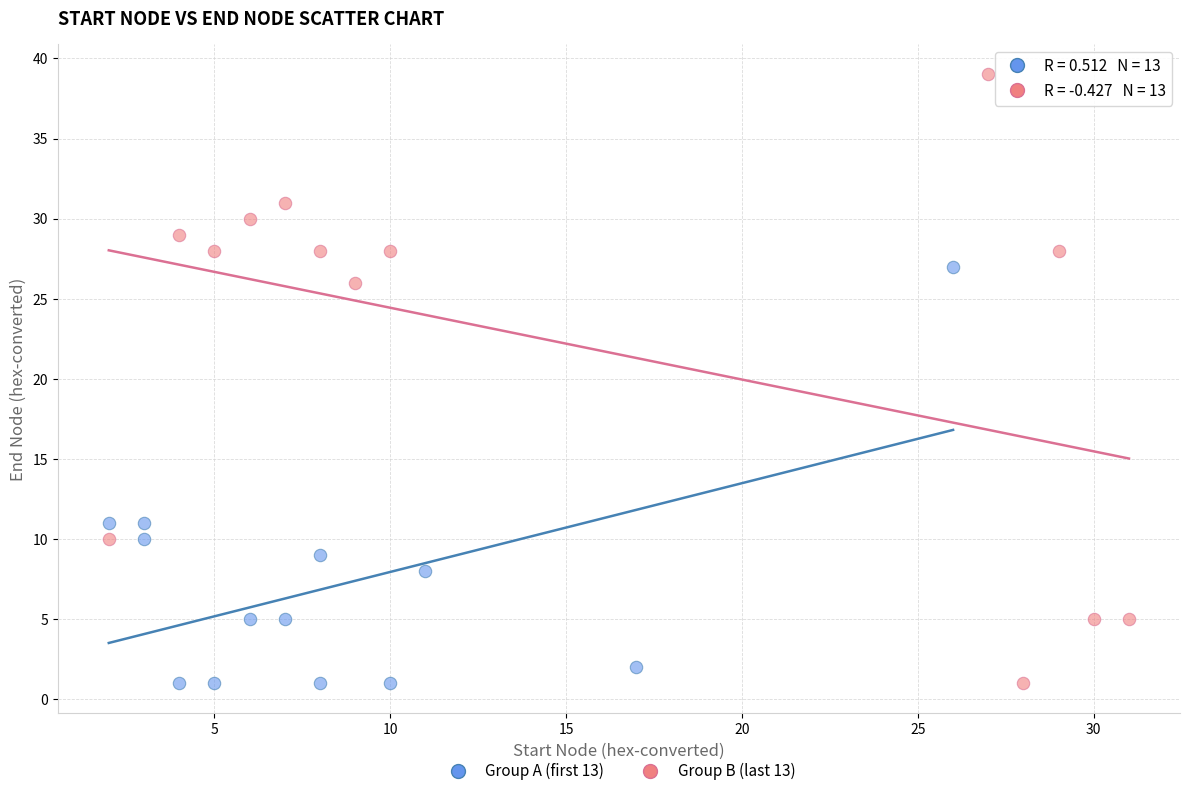

Which series has the widest spread of Y values?

Group B (last 13)